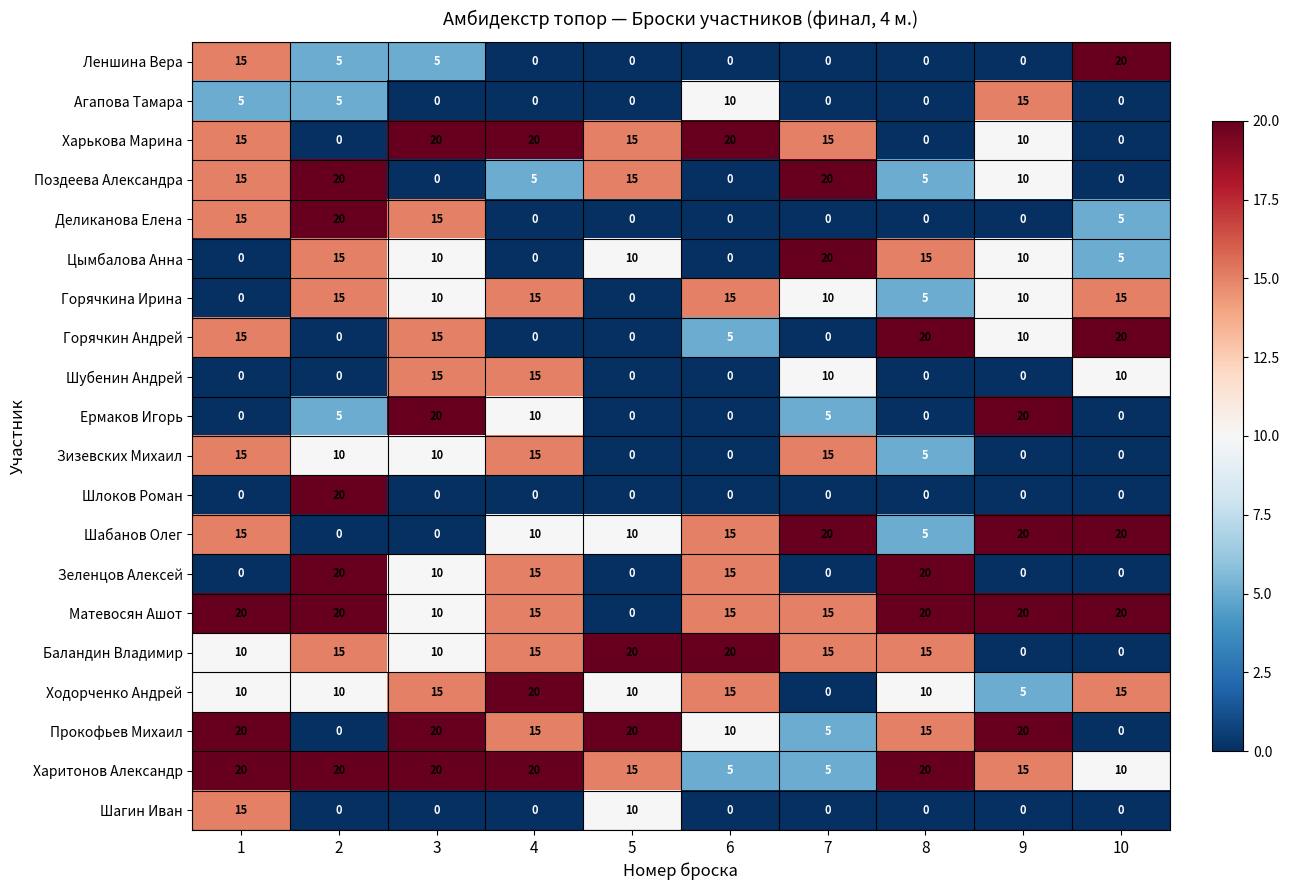

What is the difference between the maximum and minimum values in the Ходорченко Андрей series?

20